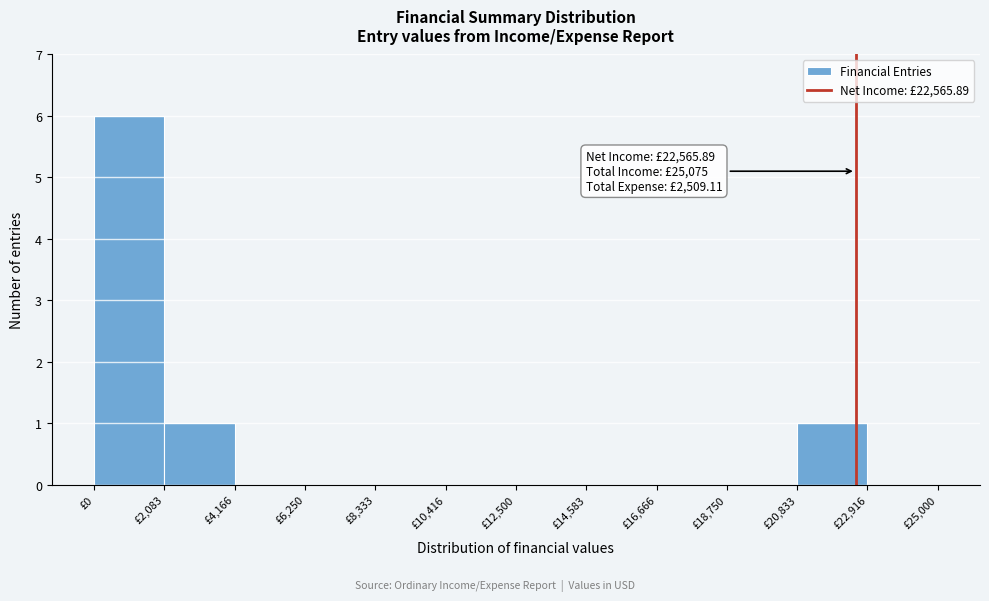

Over which range of the x-axis is the bar tallest?

0 to 2000